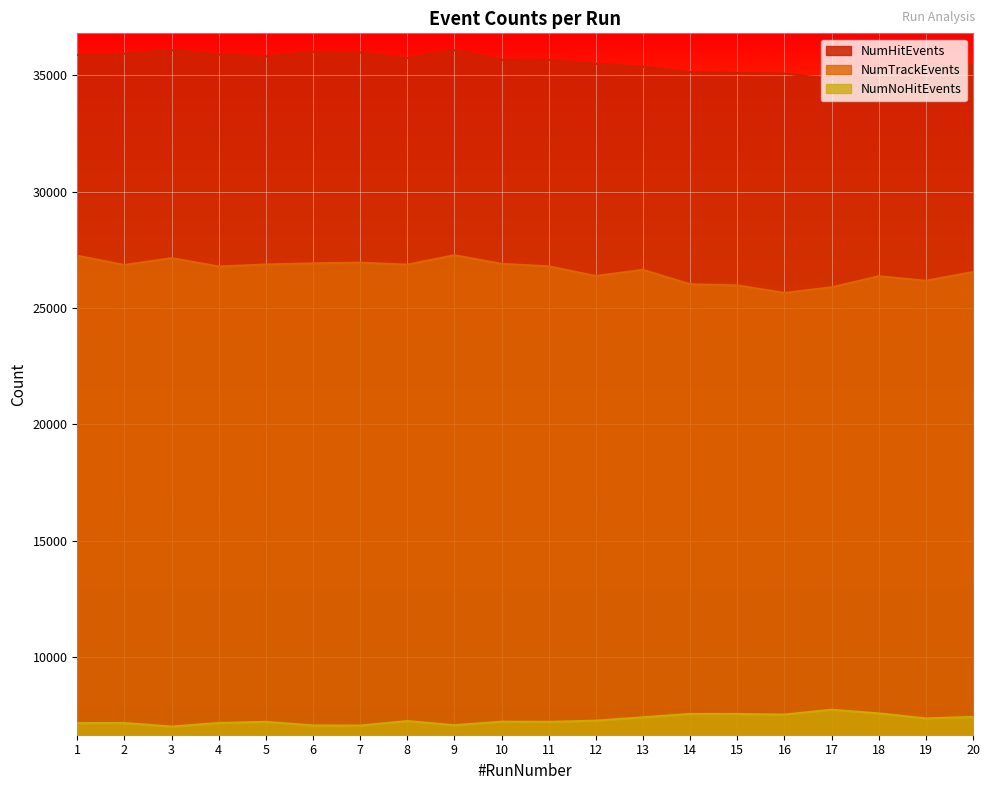

Between 2 and 7, which is larger?

7